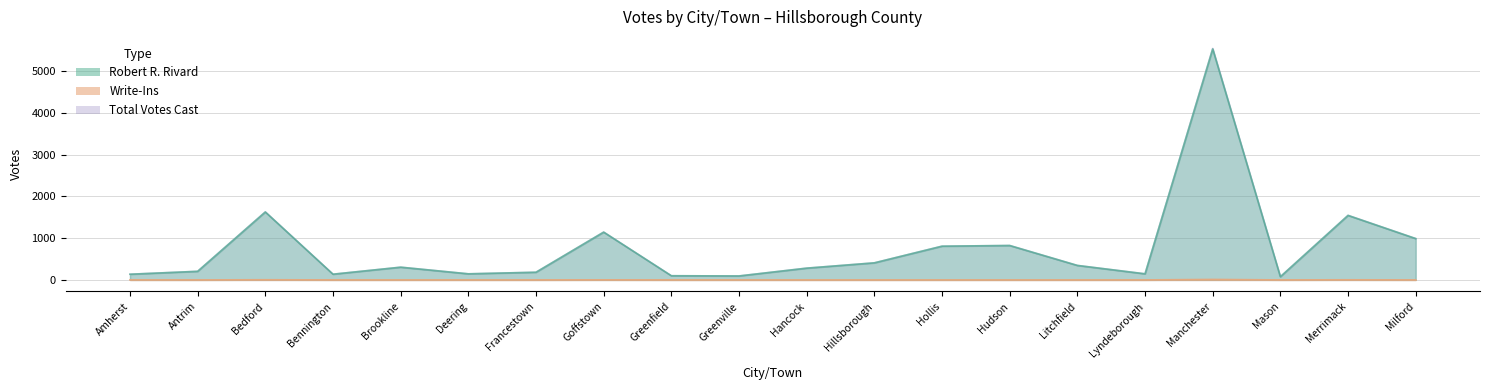

What is the difference between the second highest and minimum values in the Robert R. Rivard series?

1549